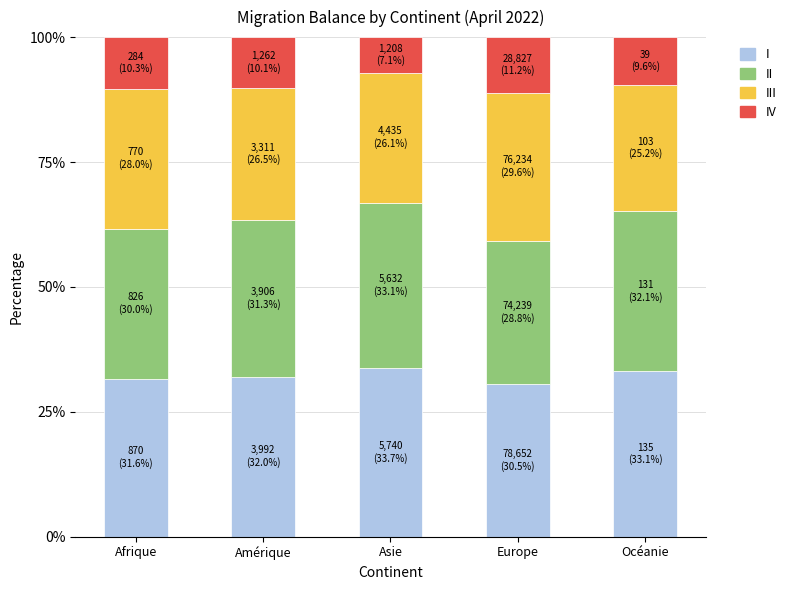

What is the total value across all series at Océanie?

100.0